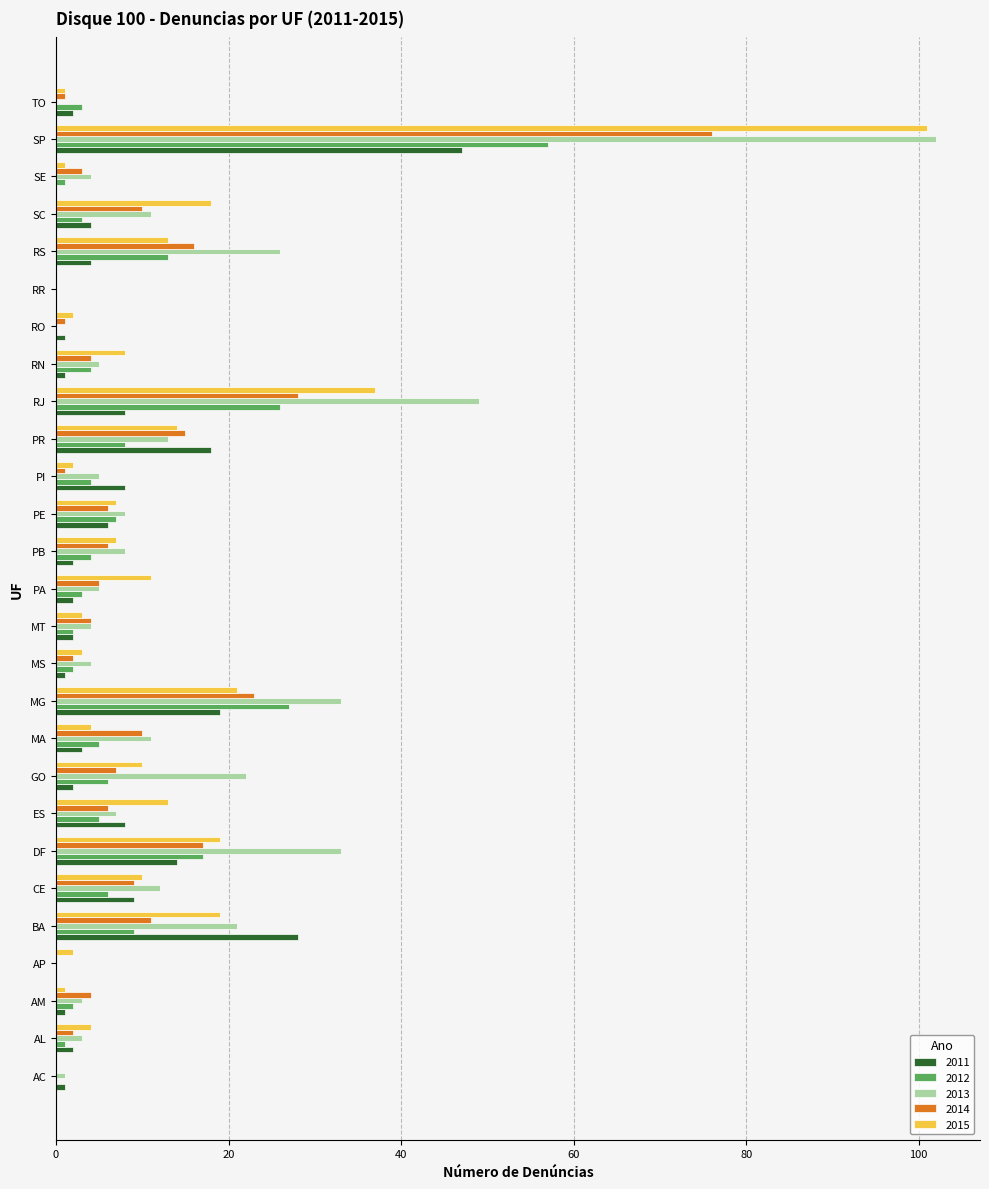

Between BA and MG, which series saw the biggest shift?

2012